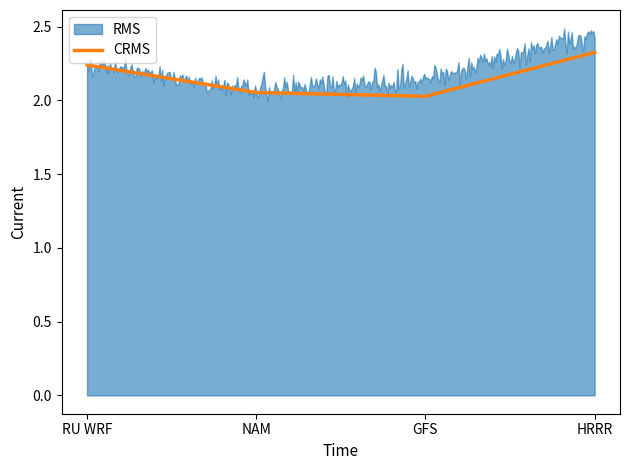

What is the average value of the RMS series?

2.2